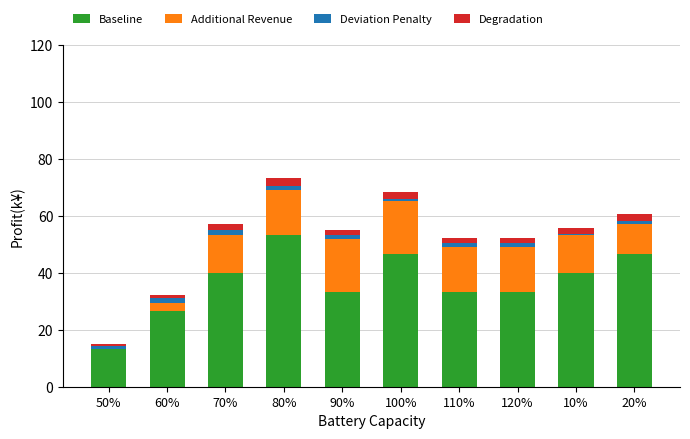

At which label does Baseline reach its peak?

80%